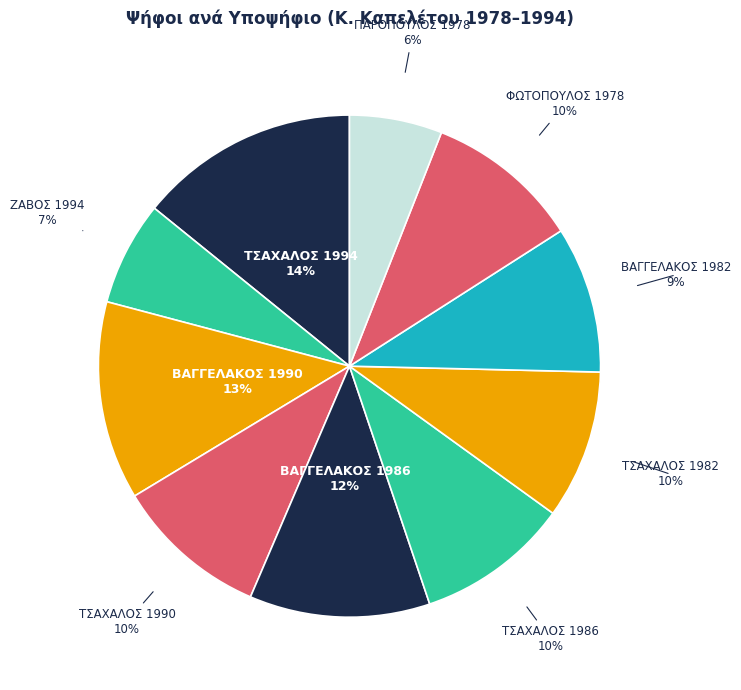

True or false: ΒΑΓΓΕΛΑΚΟΣ 1986 accounts for 2% of the total.

False